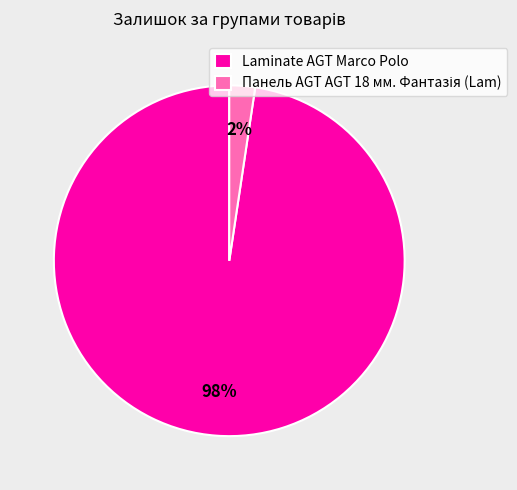

To the nearest percent, what portion does Laminate AGT Marco Polo represent?

98%